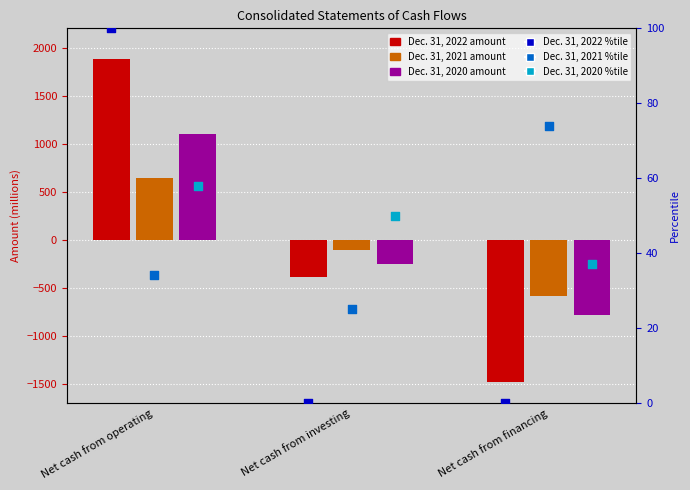

Which series has the largest Y range (max minus min)?

Dec. 31, 2022 percentile